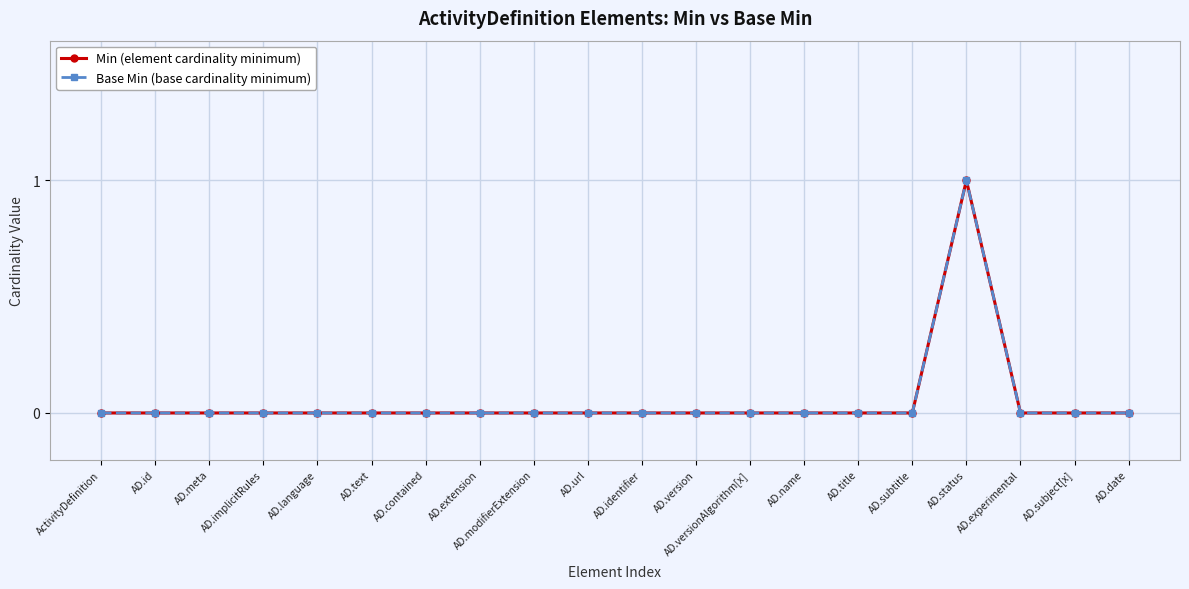

What is the difference between the maximum and second lowest values in the Base Min (base cardinality minimum) series?

1